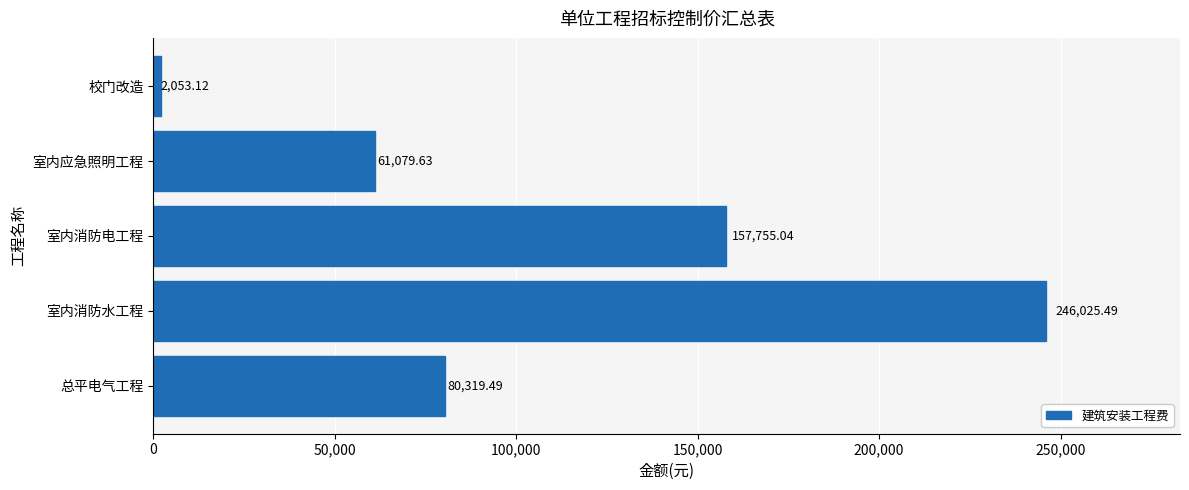

Where is the data nearest to the value 124039?

室内消防电工程